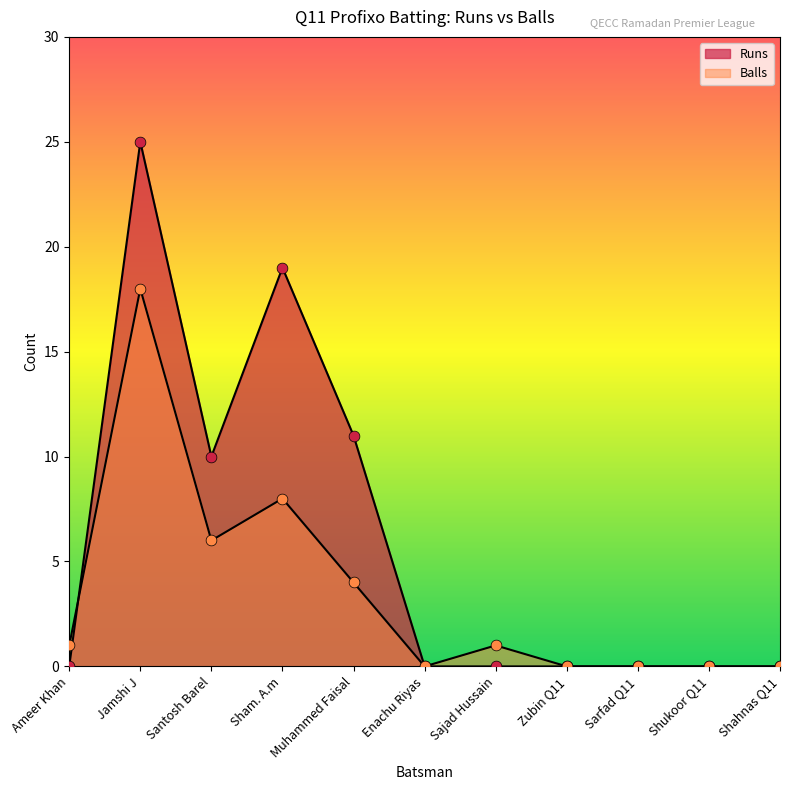

Which series has the largest total across all categories?

Runs